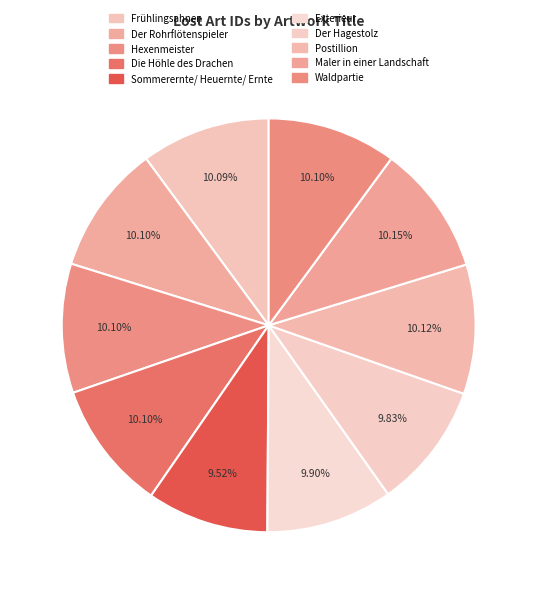

Rank the categories by value from highest to lowest.

Maler in einer Landschaft, Postillion, Die Höhle des Drachen, Hexenmeister, Waldpartie, Der Rohrflötenspieler, Frühlingsahnen, Exterieur, Der Hagestolz, Sommerernte/ Heuernte/ Ernte